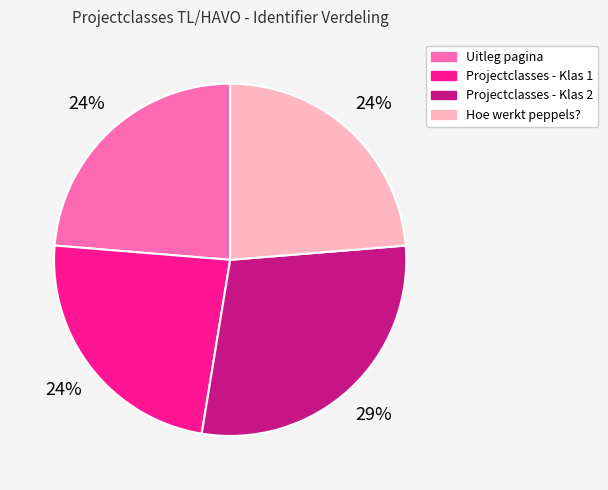

True or false: Uitleg pagina accounts for 13% of the total.

False